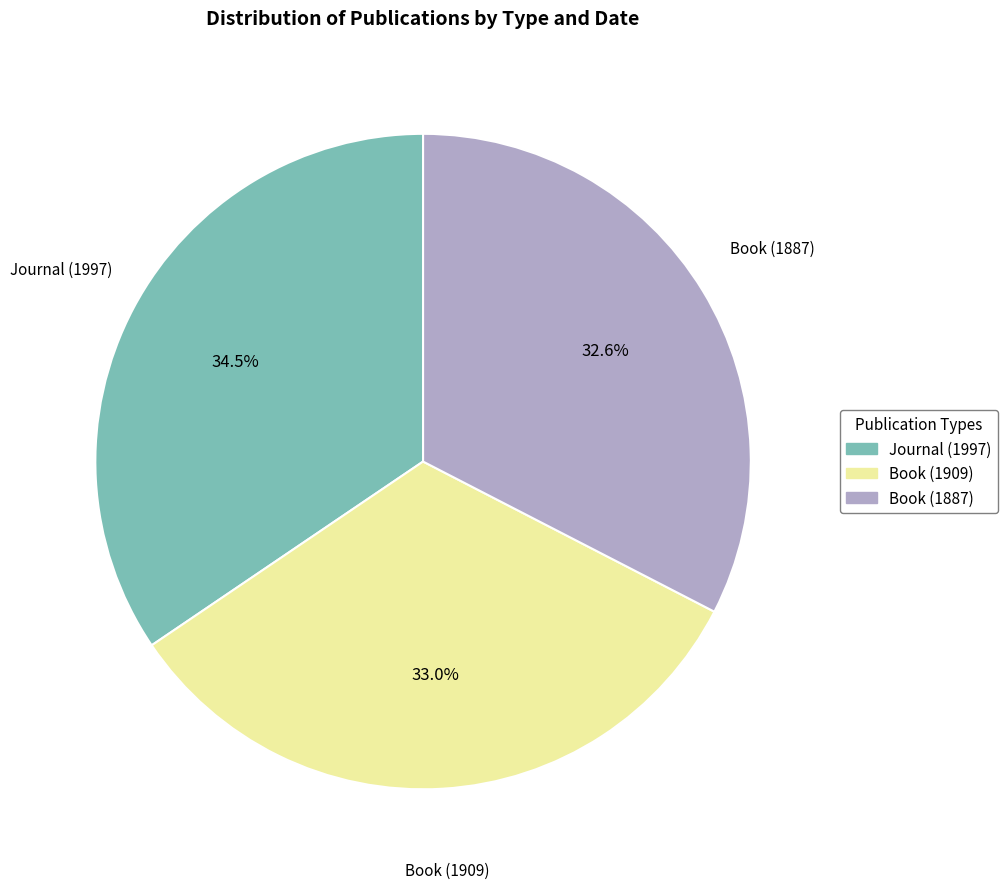

To the nearest percent, what is the combined percentage of Book (1909) and Journal (1997)?

67%